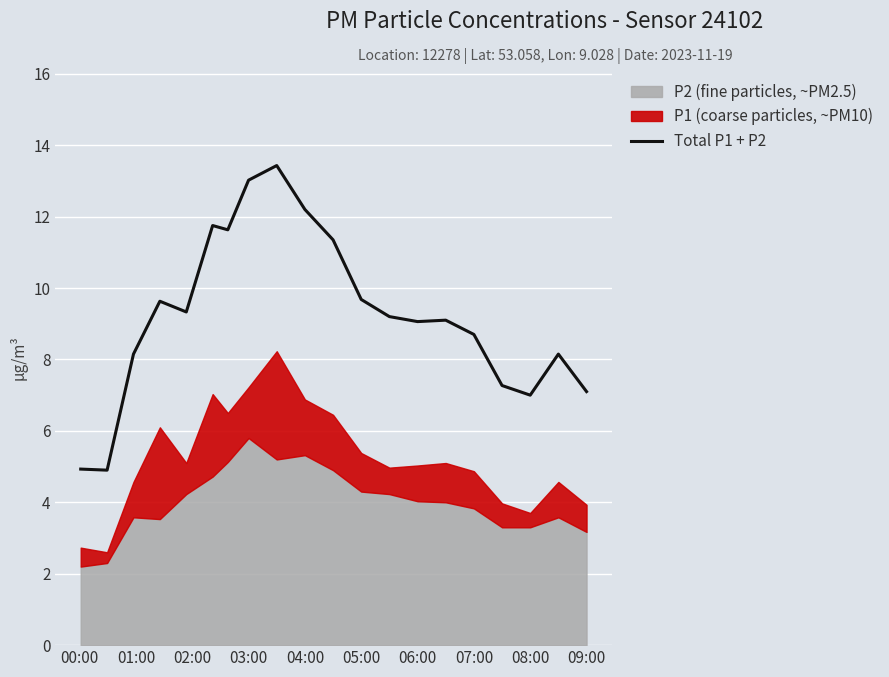

What is the maximum value shown in the chart?

13.4